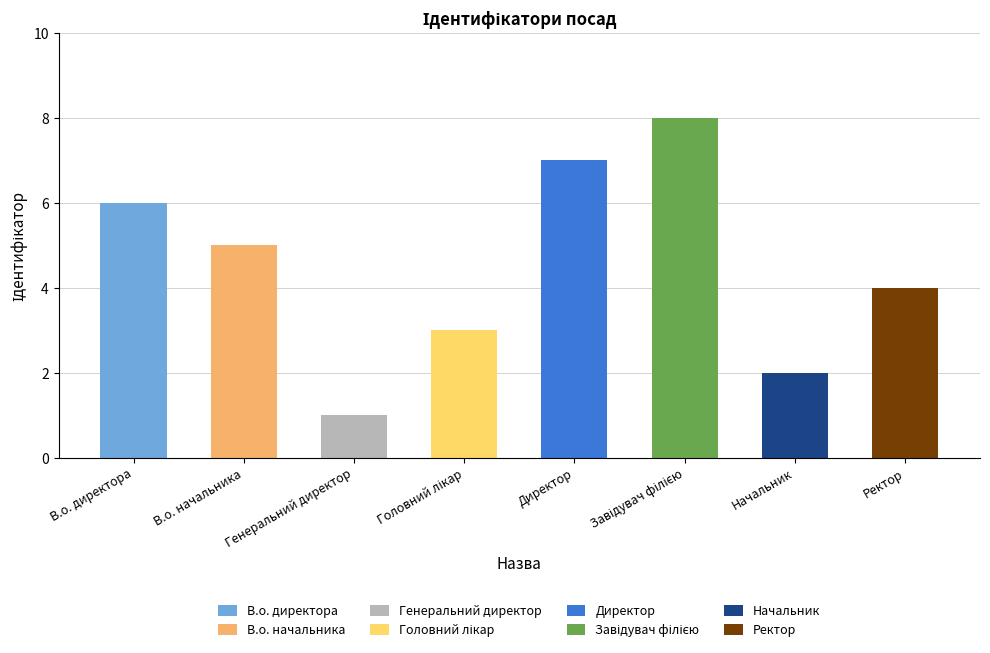

Where is the data nearest to the value 4?

Ректор